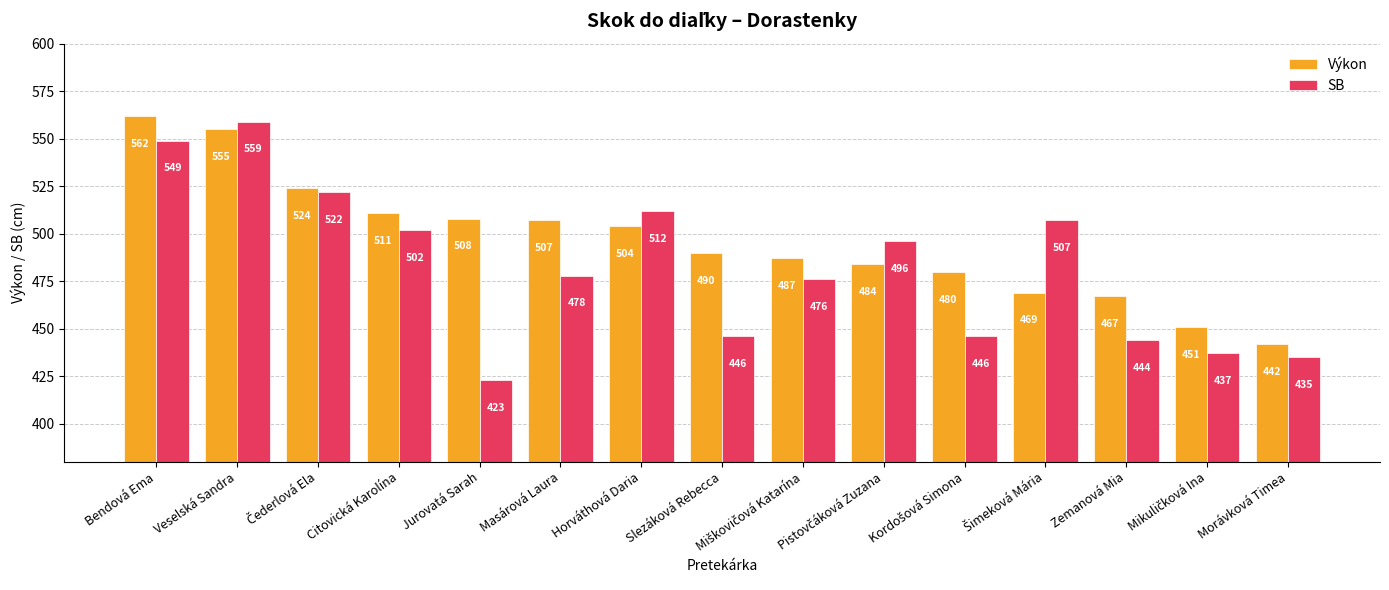

Reading right to left, what are all the values shown in this chart?

Výkon: 442	451	467	469	480	484	487	490	504	507	508	511	524	555	562
SB: 435	437	444	507	446	496	476	446	512	478	423	502	522	559	549